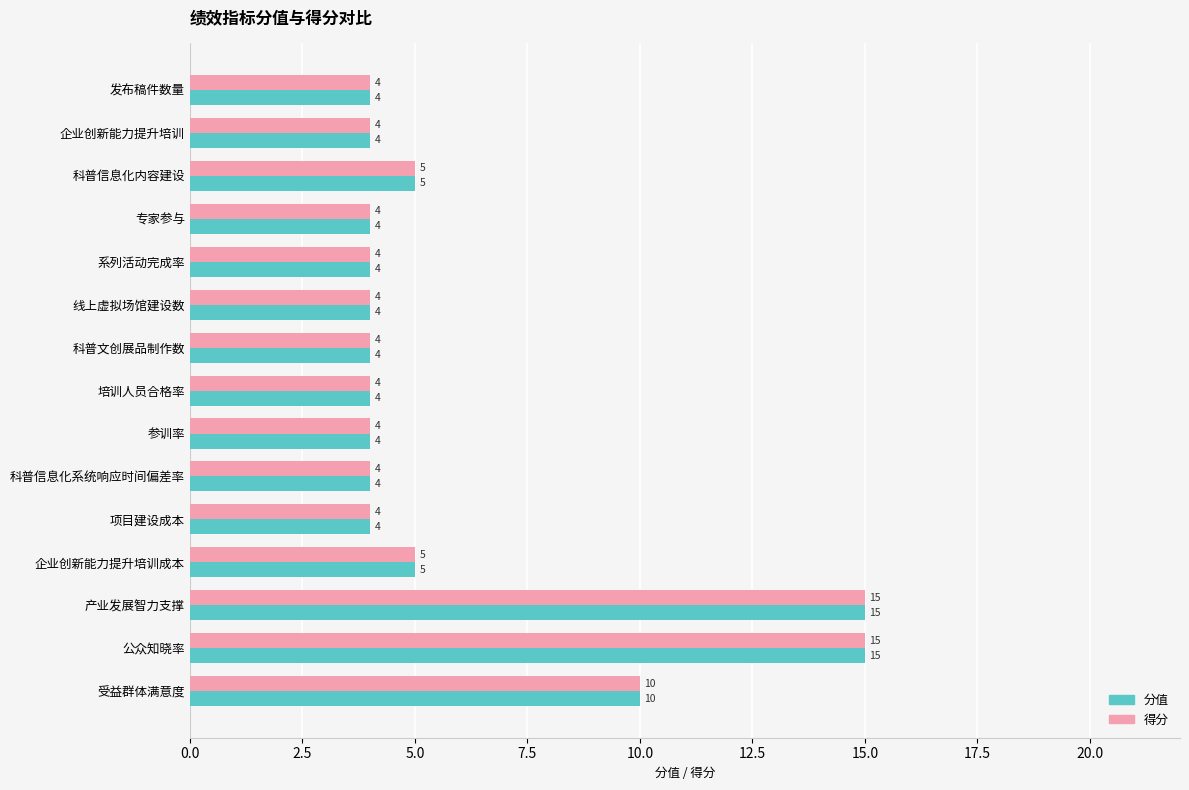

Where is 得分 nearest to the value 9?

受益群体满意度